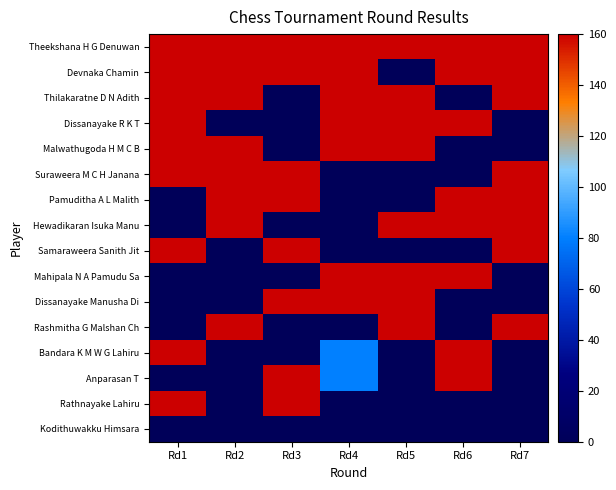

Count the number of data series in this chart.

16